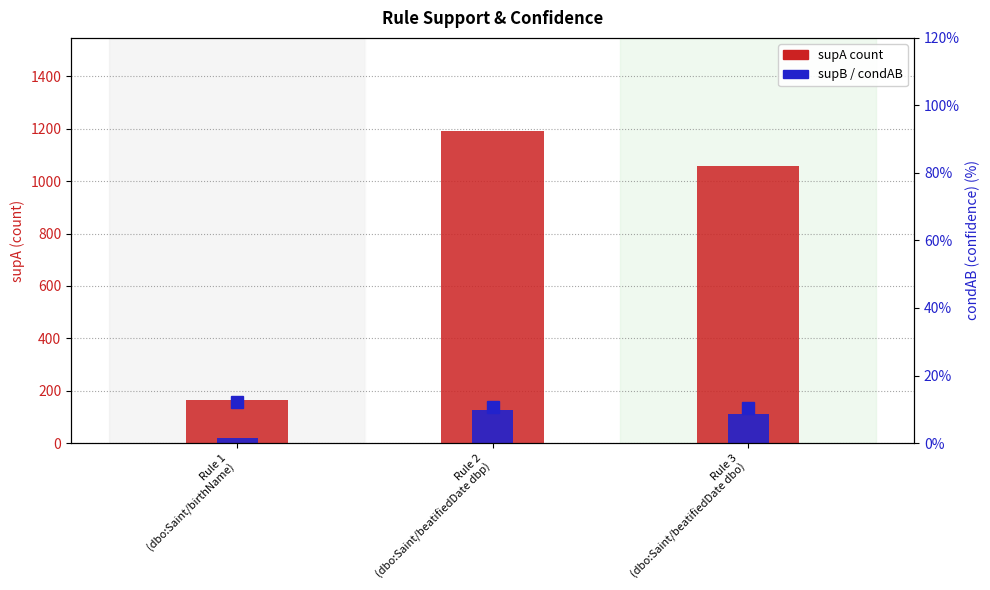

How many groups of bars are there?

3